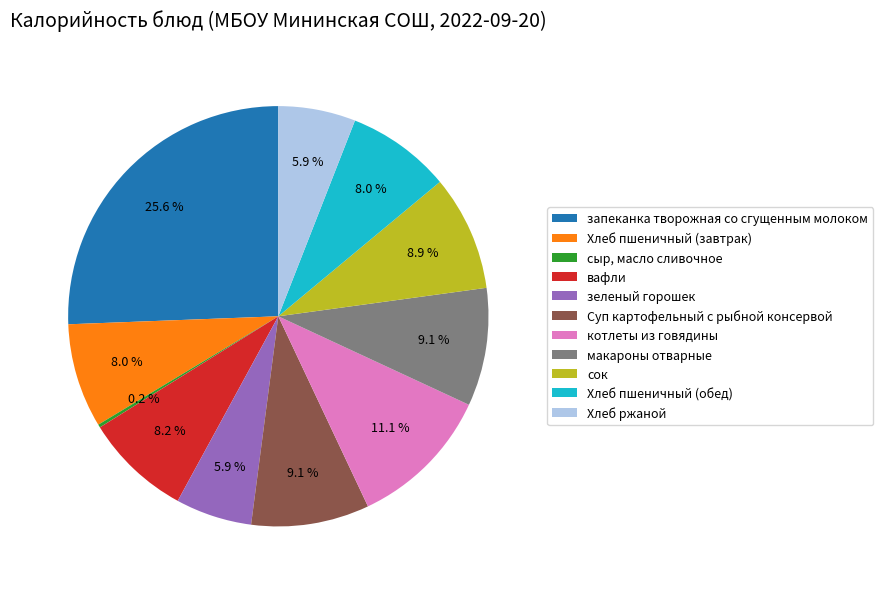

To the nearest percent, what is the difference between the Хлеб пшеничный (обед) and зеленый горошек slice percentages?

2%